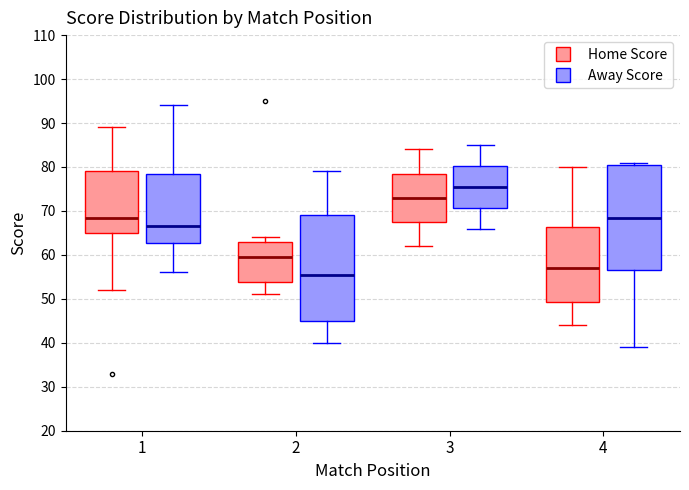

Which box's median line is the highest?

3 (Away Score)